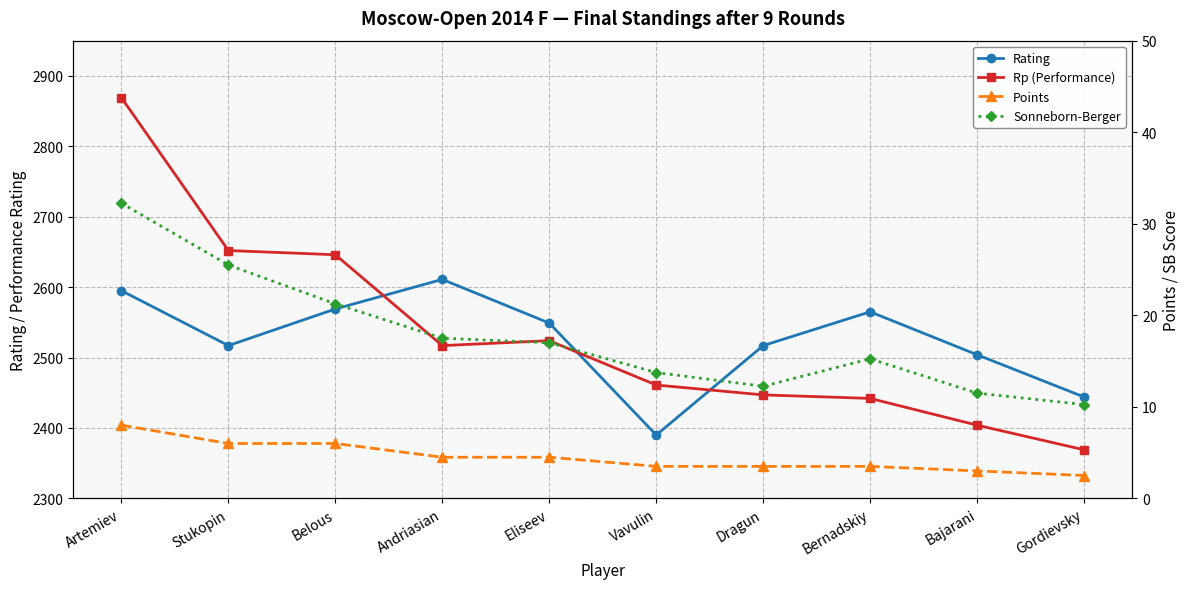

What is the sum of all Sonneborn-Berger values?

176.5